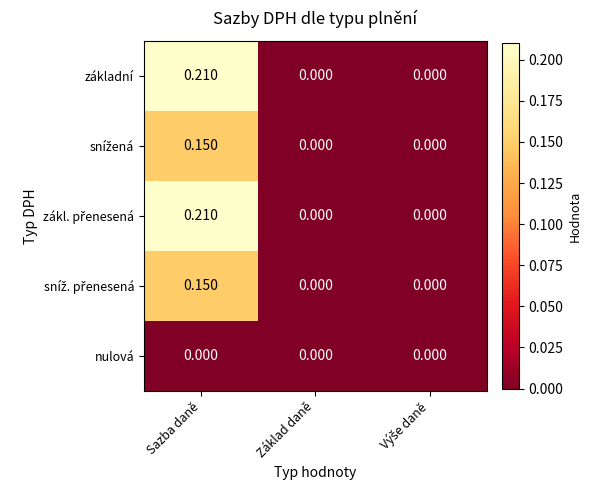

Which category has the highest value across all series?

Sazba daně